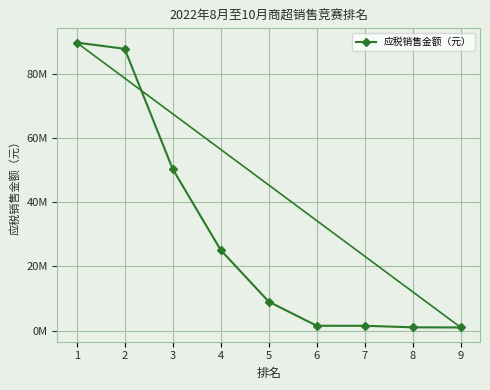

What is the maximum value shown in the chart?

89636012.3